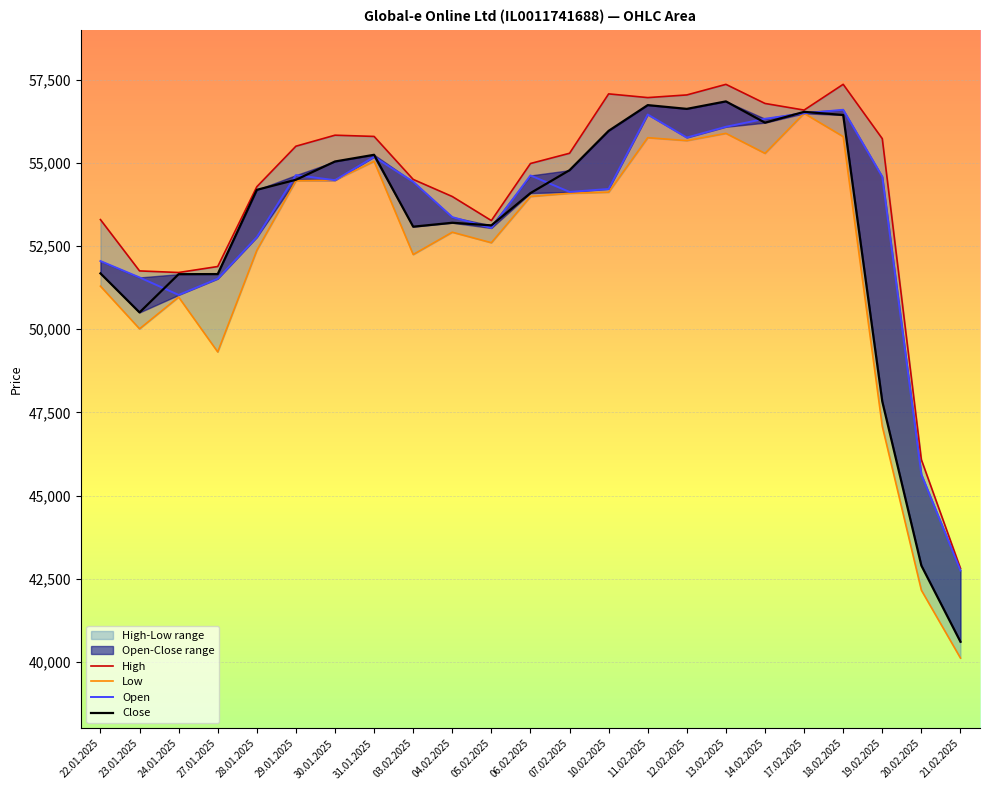

At which label does Low reach its peak?

17.02.2025